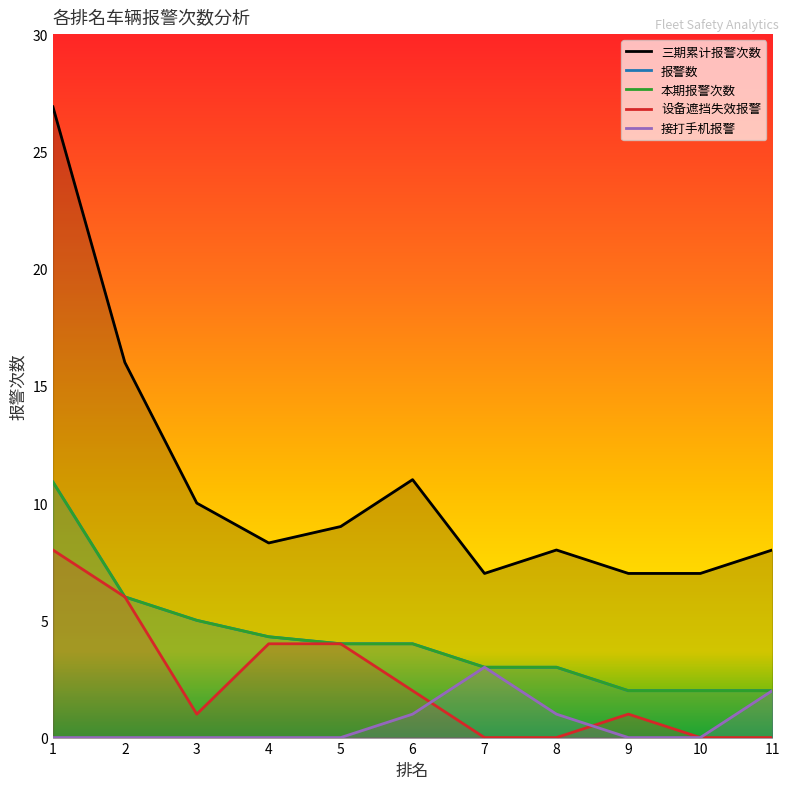

At which category does the chart reach its minimum across all series?

7